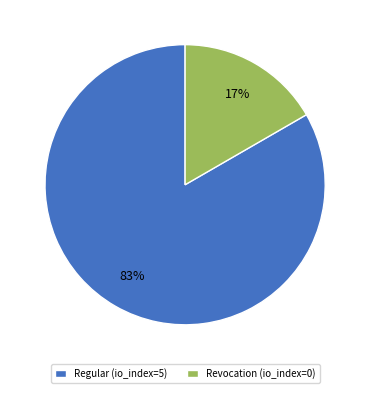

How many slices are in this pie chart?

2